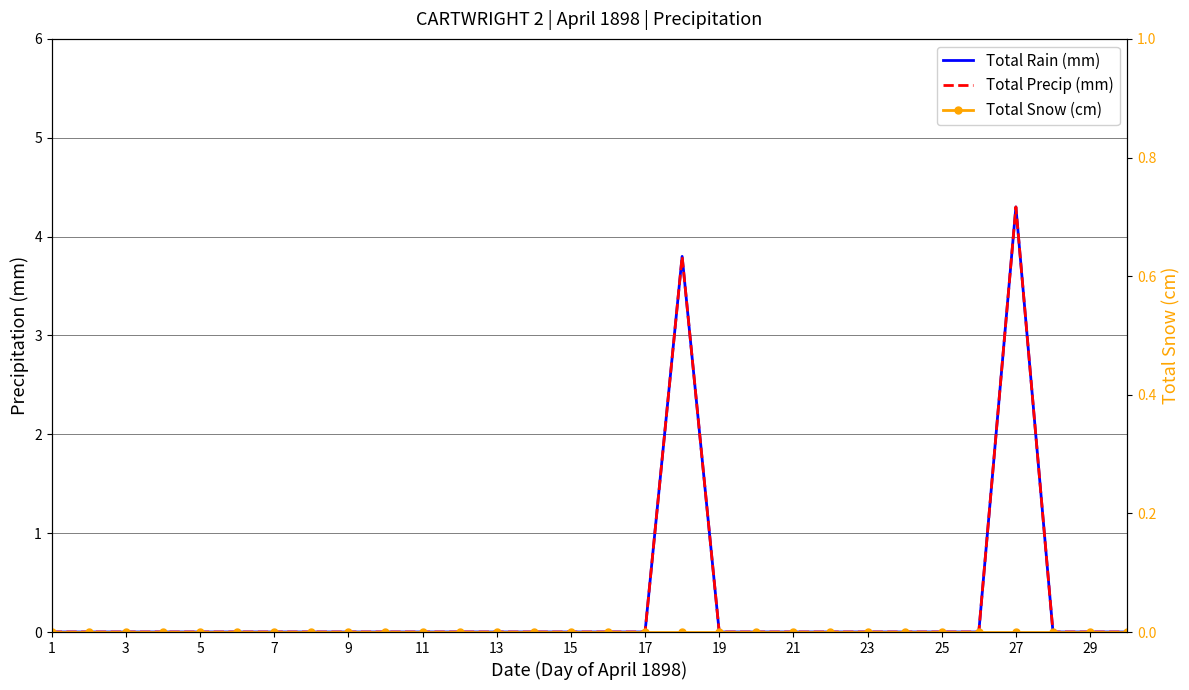

Which series has the largest total across all categories?

Total Rain (mm)